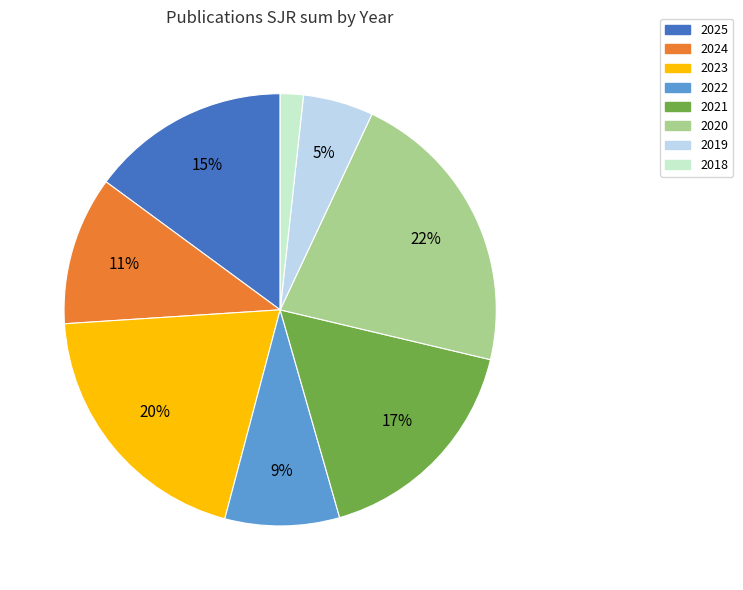

Is there a majority slice in this chart?

No